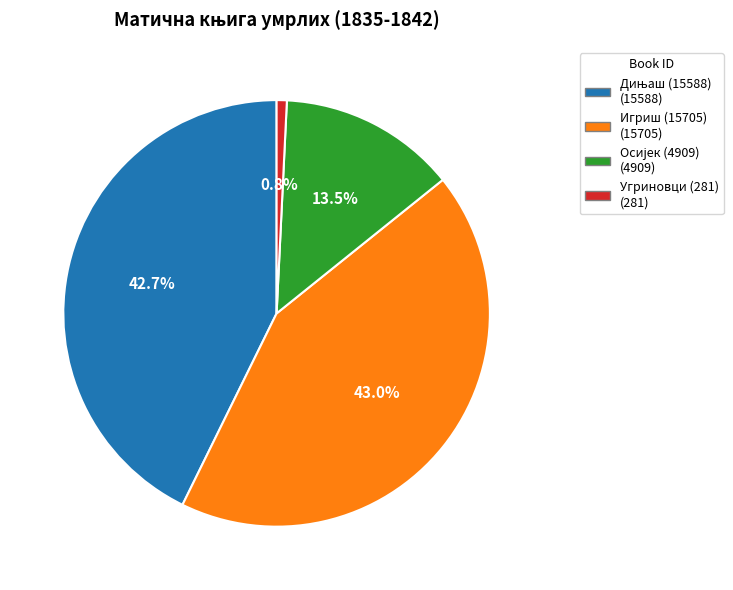

Does Угриновци (281) account for over 50% of the chart?

No